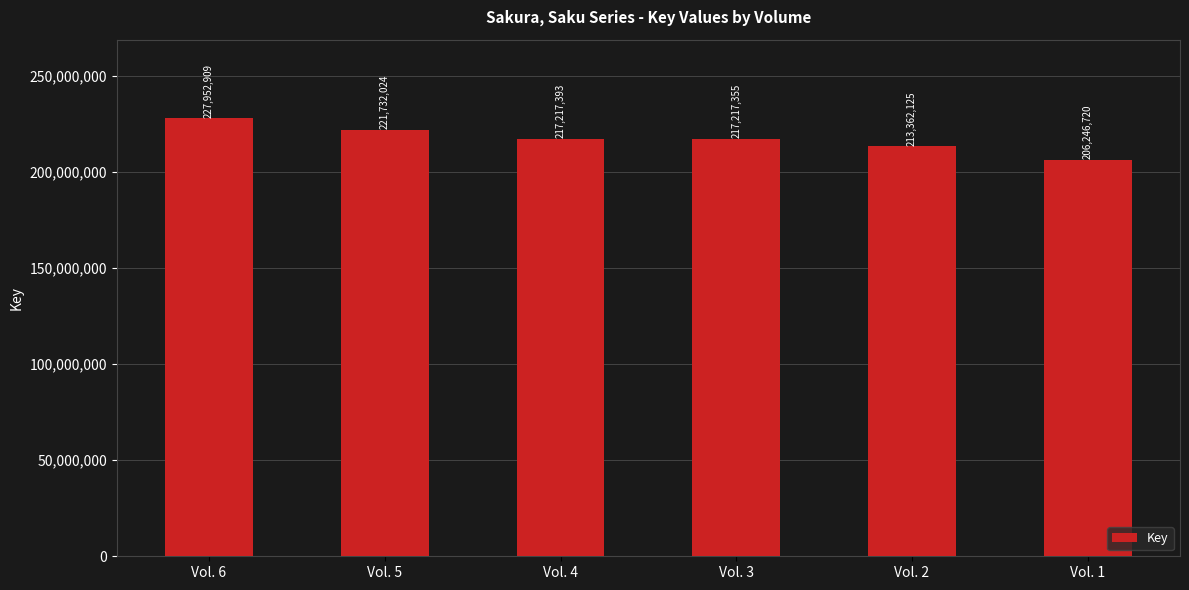

List the labels in order of value, smallest first.

Vol. 1, Vol. 2, Vol. 3, Vol. 4, Vol. 5, Vol. 6